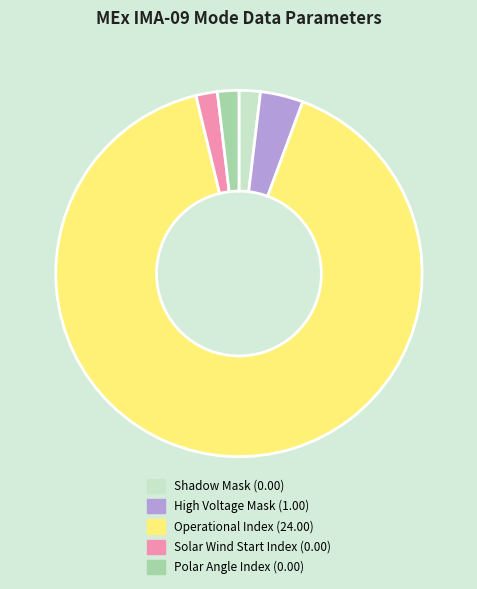

What is the ratio of the value at Shadow Mask to the value at Solar Wind Start Index?

1.0